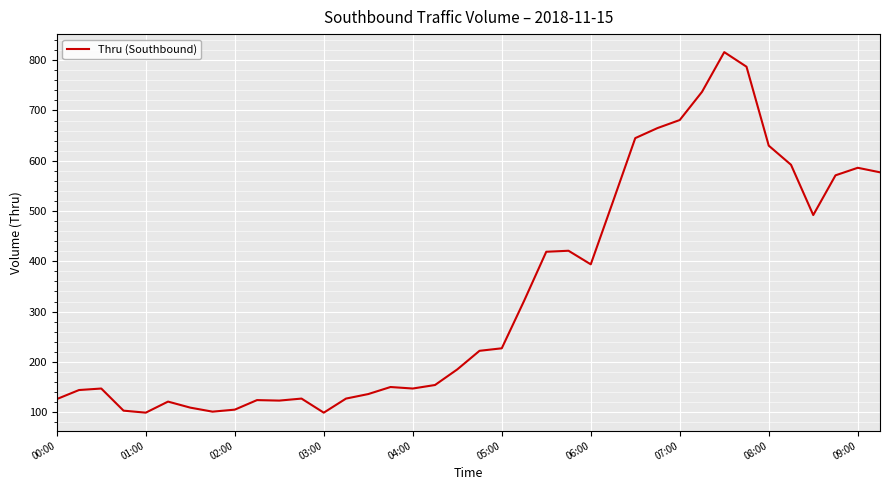

What is the difference between the maximum and minimum values?

717